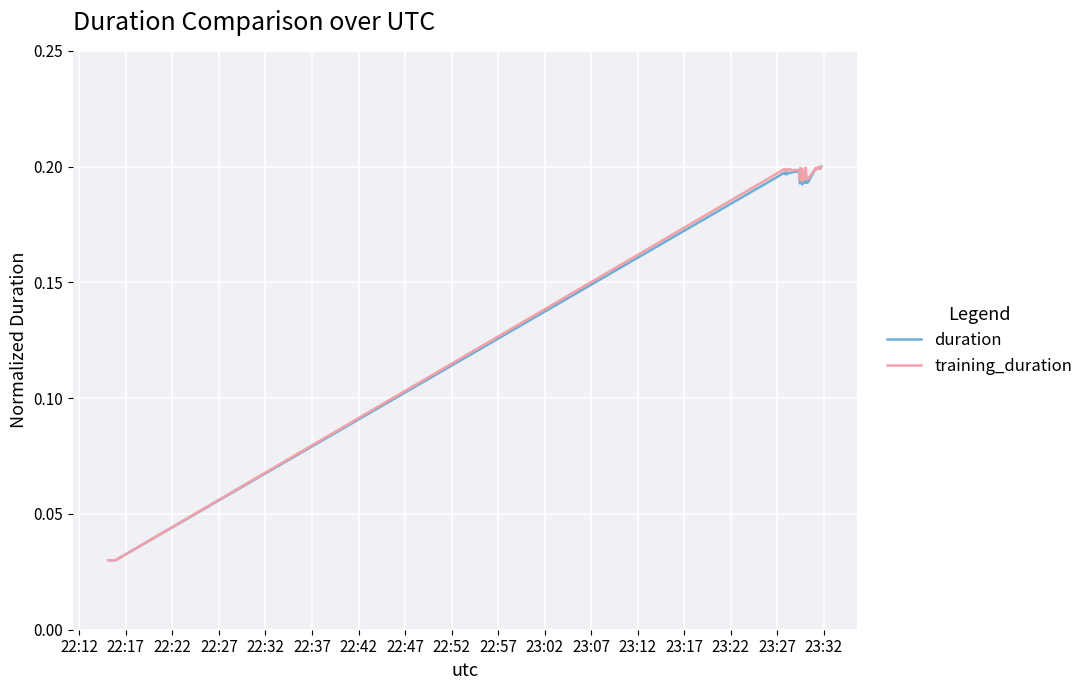

How many lines are shown in the chart?

2